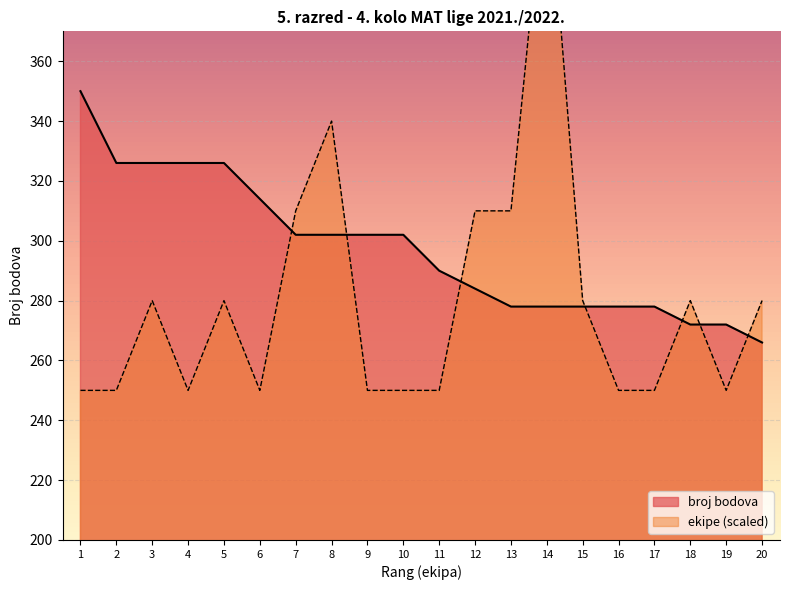

What is the lowest value of the broj bodova series?

266